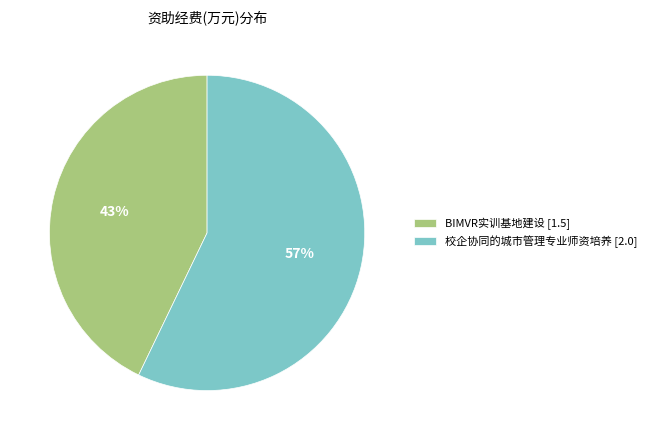

How many segments does this pie chart have?

2